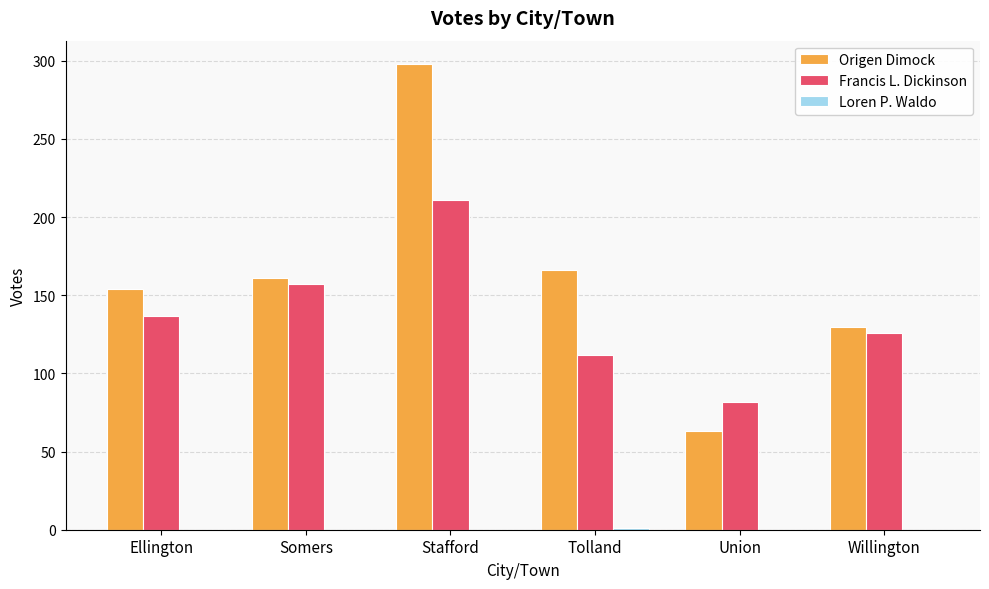

What is the highest value of the Origen Dimock series?

298